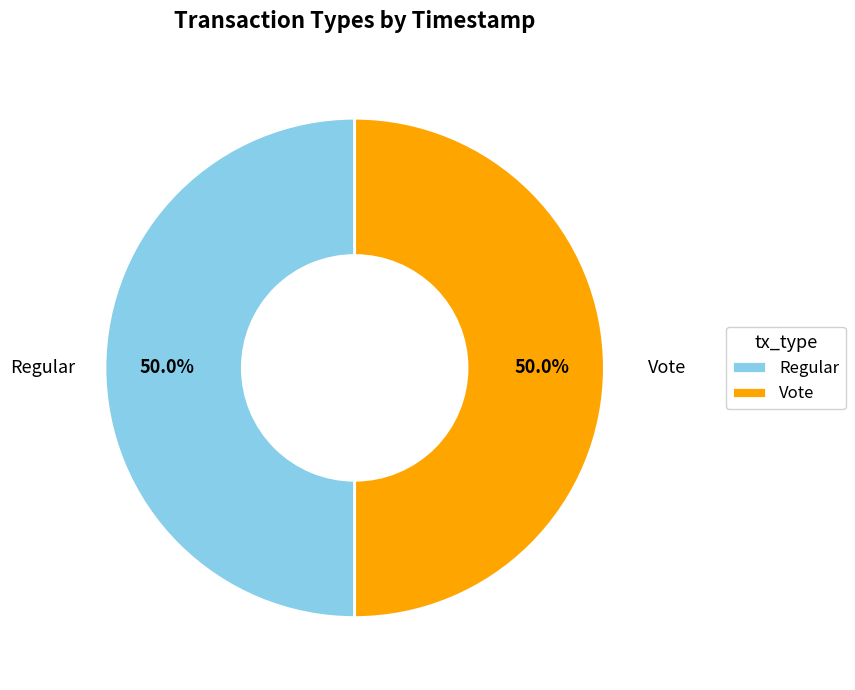

Do Regular and Vote together represent more than half of the pie?

Yes